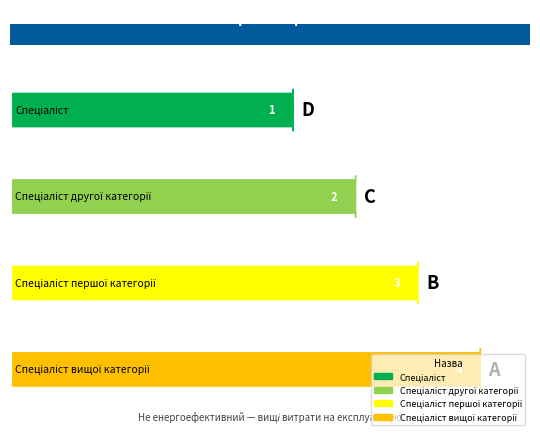

What is the label of the 4th bar from the left?

Спеціаліст вищої категорії